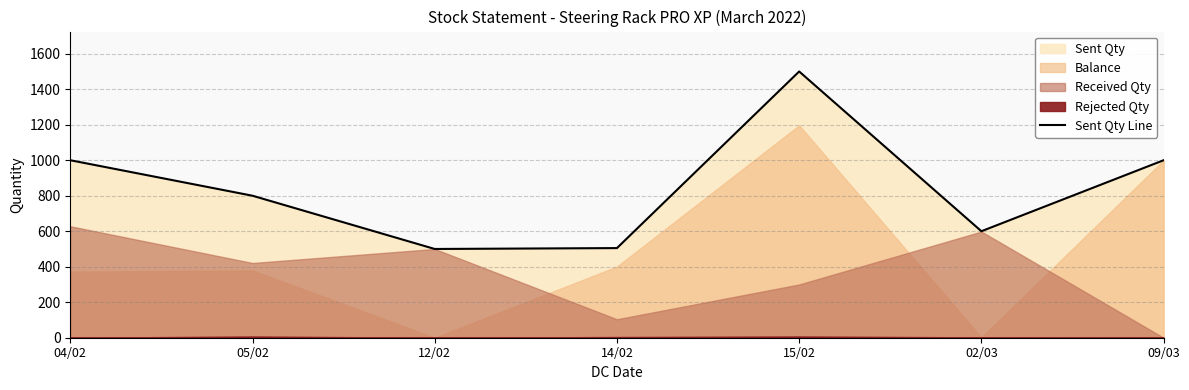

List the labels in order of value, largest first.

15/02, 04/02, 09/03, 05/02, 02/03, 14/02, 12/02